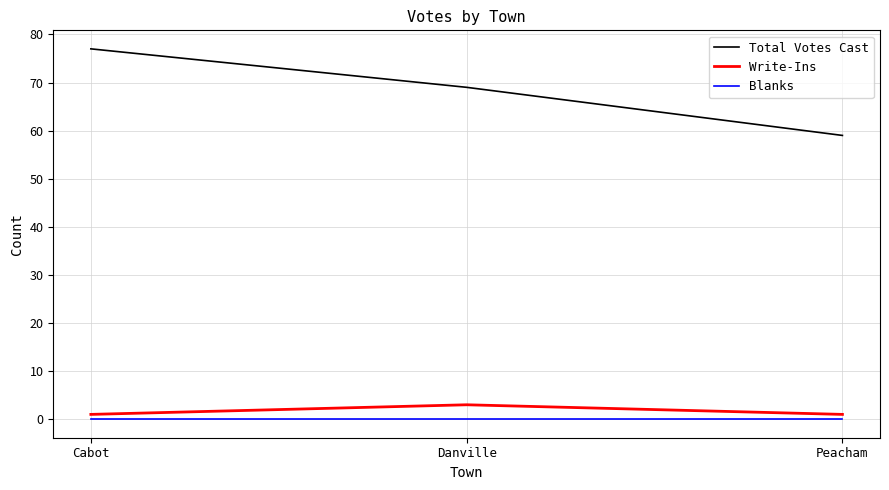

List the labels in order of Total Votes Cast value, smallest first.

Peacham, Danville, Cabot